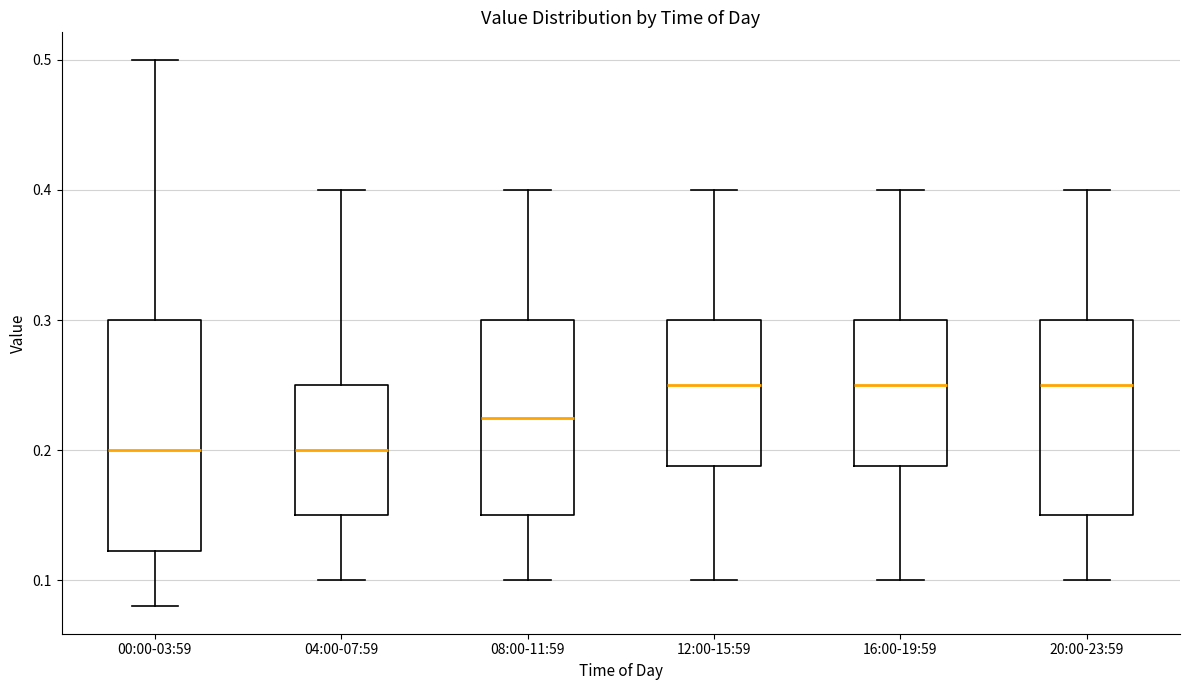

Reading left to right, transcribe this box plot: for each box, give where its median line is, the range the box spans, and where its two whiskers end, as read against the y-axis. The values are not printed on the chart, so give them approximately, as read against the axis.

00:00-03:59: median 0.20, box 0.12 to 0.30, whiskers 0.08 to 0.50
04:00-07:59: median 0.20, box 0.15 to 0.25, whiskers 0.10 to 0.40
08:00-11:59: median 0.23, box 0.15 to 0.30, whiskers 0.10 to 0.40
12:00-15:59: median 0.25, box 0.19 to 0.30, whiskers 0.10 to 0.40
16:00-19:59: median 0.25, box 0.19 to 0.30, whiskers 0.10 to 0.40
20:00-23:59: median 0.25, box 0.15 to 0.30, whiskers 0.10 to 0.40